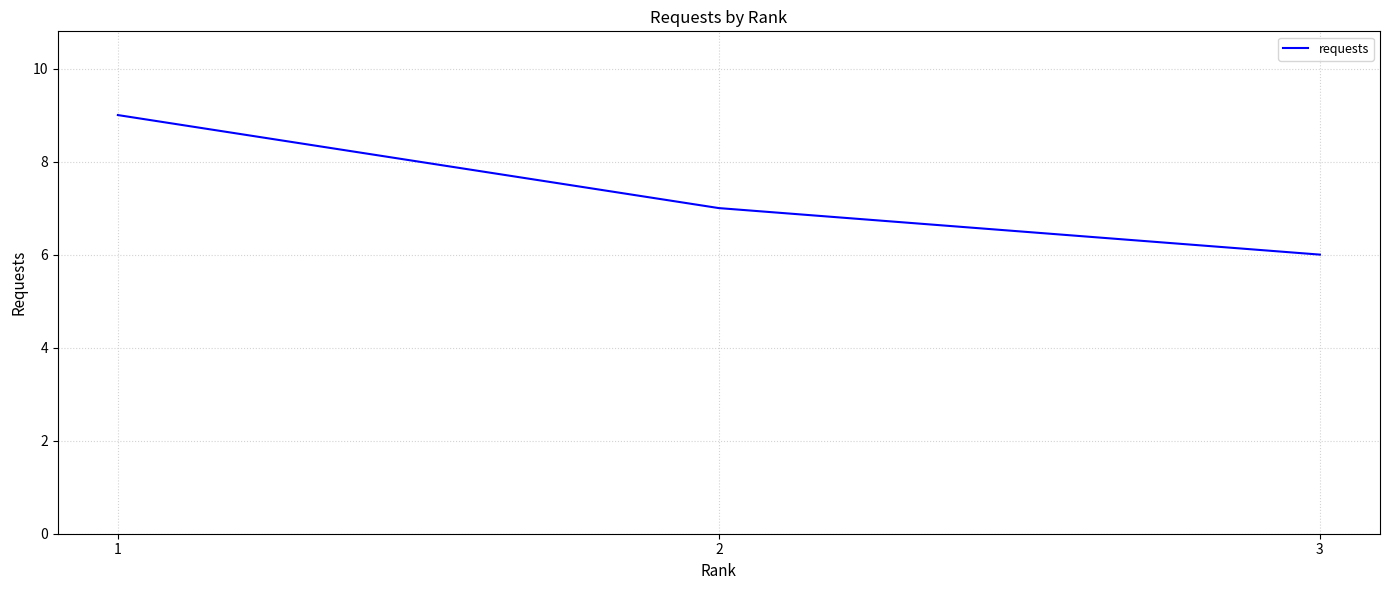

What is the difference between the values at 1 and 2?

2